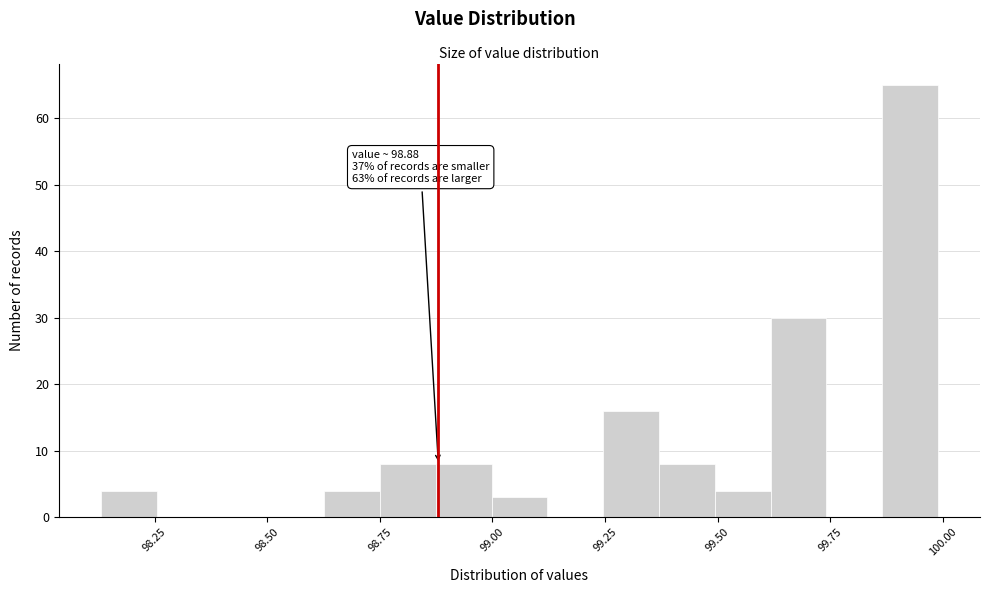

Around what value on the x-axis is the tallest bar? Give the approximate position of its centre, as read against the axis.

99.95